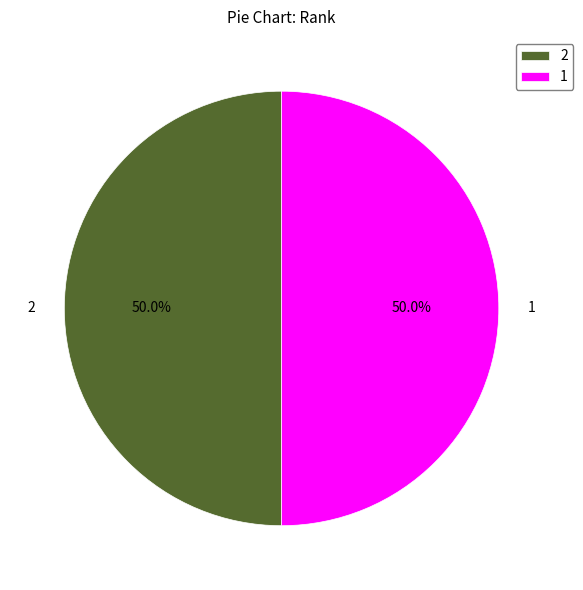

Do 2 and 1 together represent more than half of the pie?

Yes